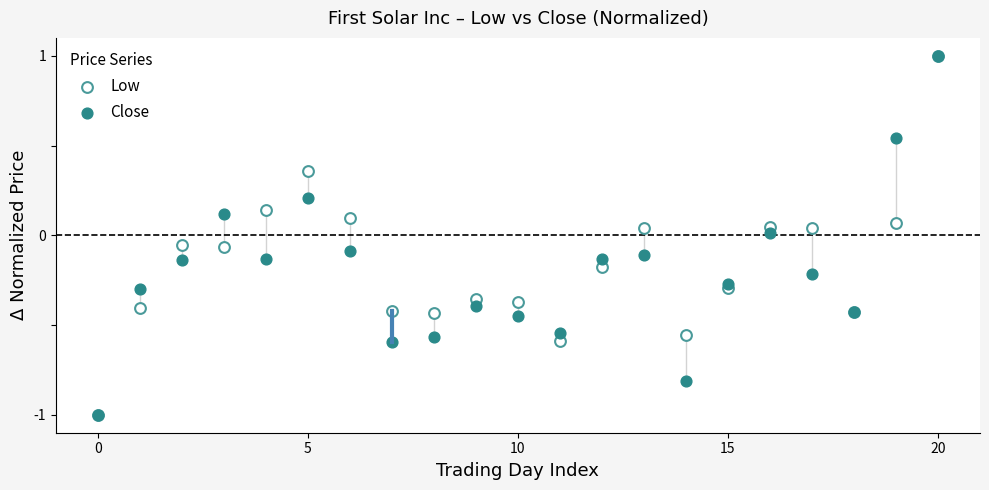

What are all the series names shown in the legend?

Low, Close